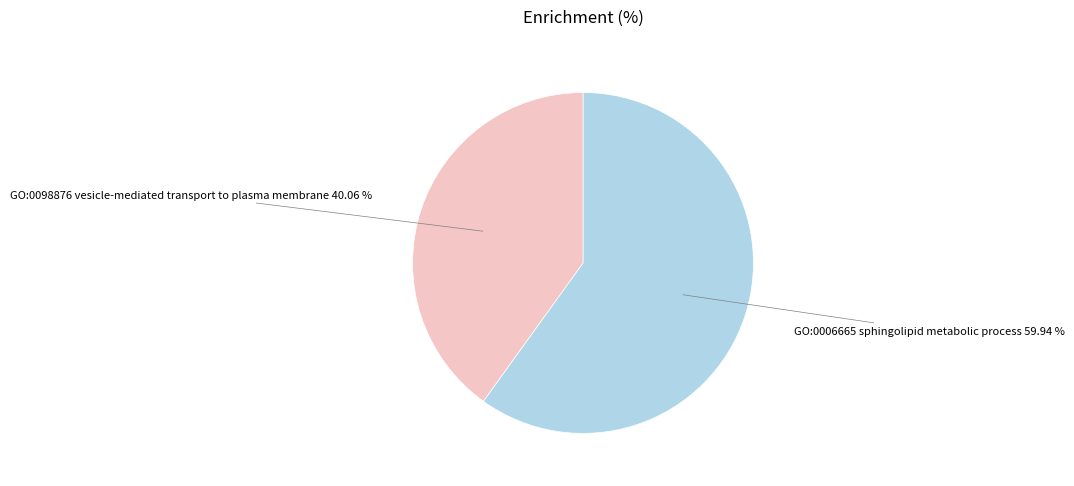

Rank the categories by value from lowest to highest.

GO:0098876 vesicle-mediated transport to plasma membrane, GO:0006665 sphingolipid metabolic process